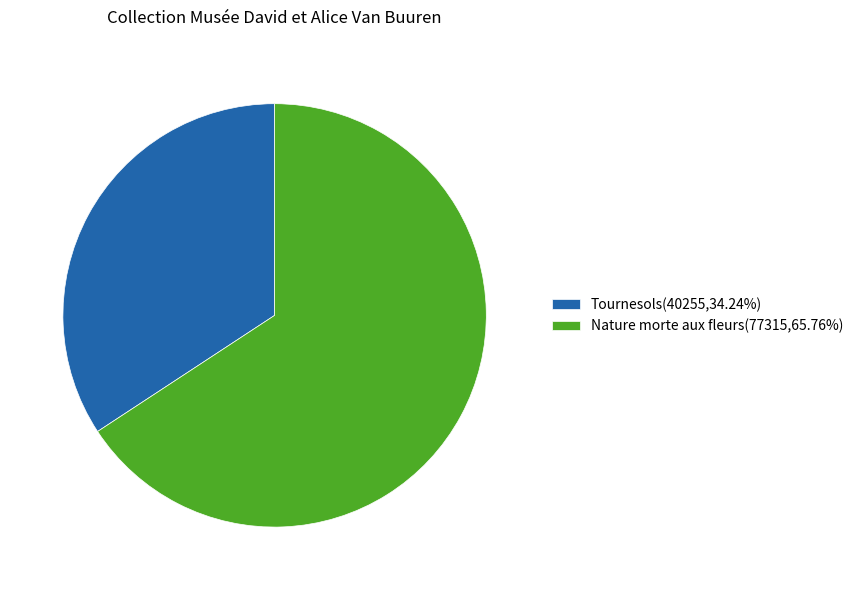

What is the ratio of the value at Nature morte aux fleurs(77315,65.76%) to the value at Tournesols(40255,34.24%)?

1.9